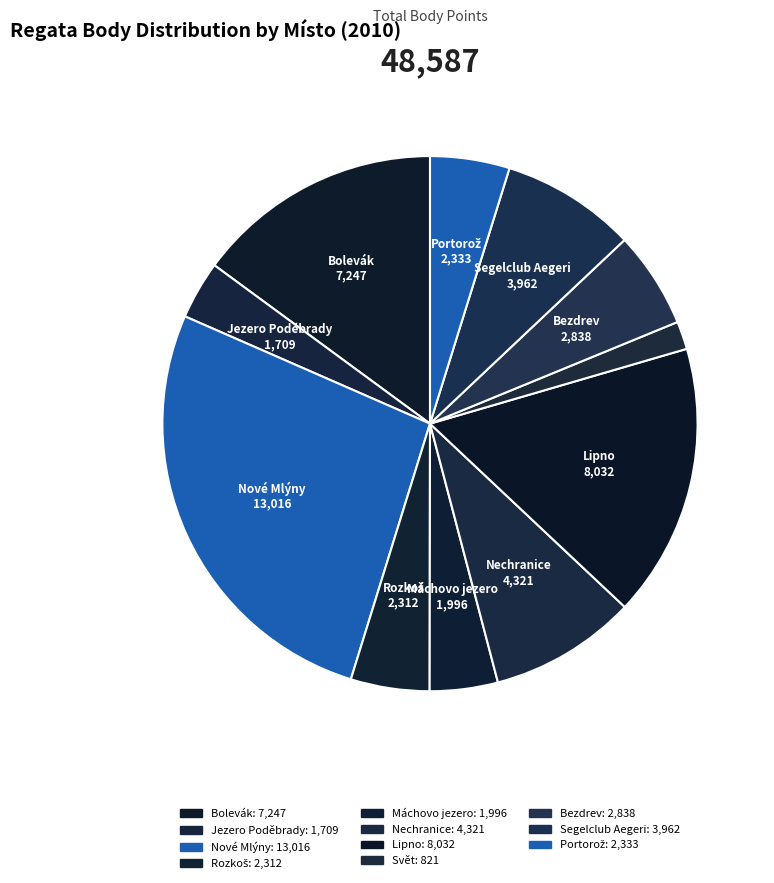

How many segments does this pie chart have?

11